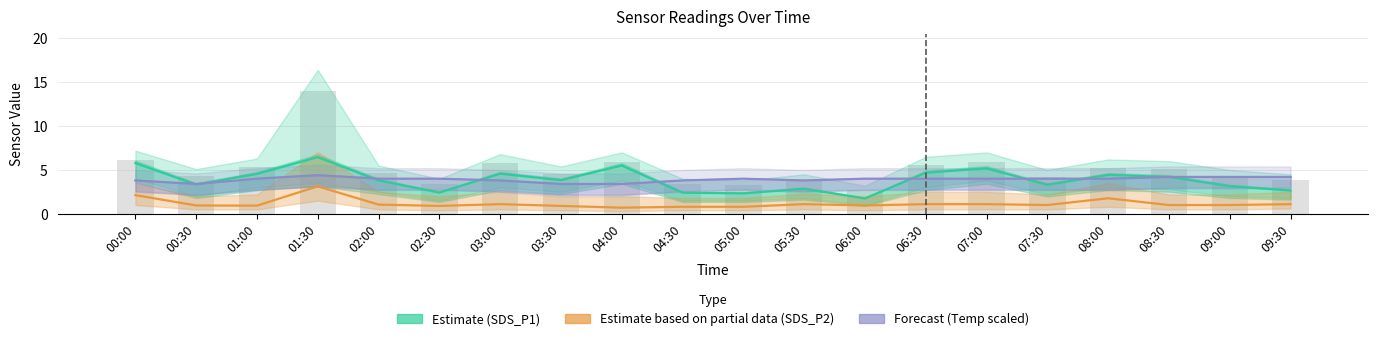

List the series in order of their peak value, lowest first.

SDS_P2 (Partial), Temp (Forecast), SDS_P1 (Estimate)